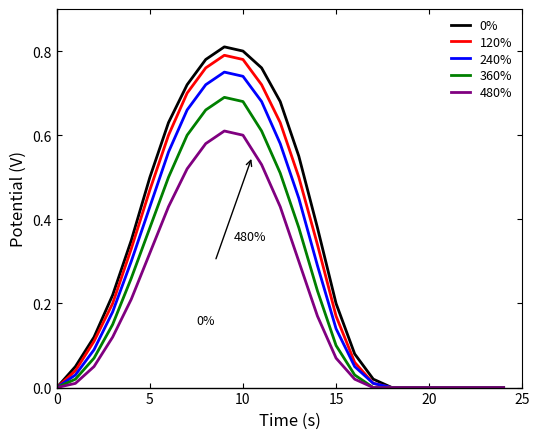

Does the chart display data point markers on the line(s)?

No